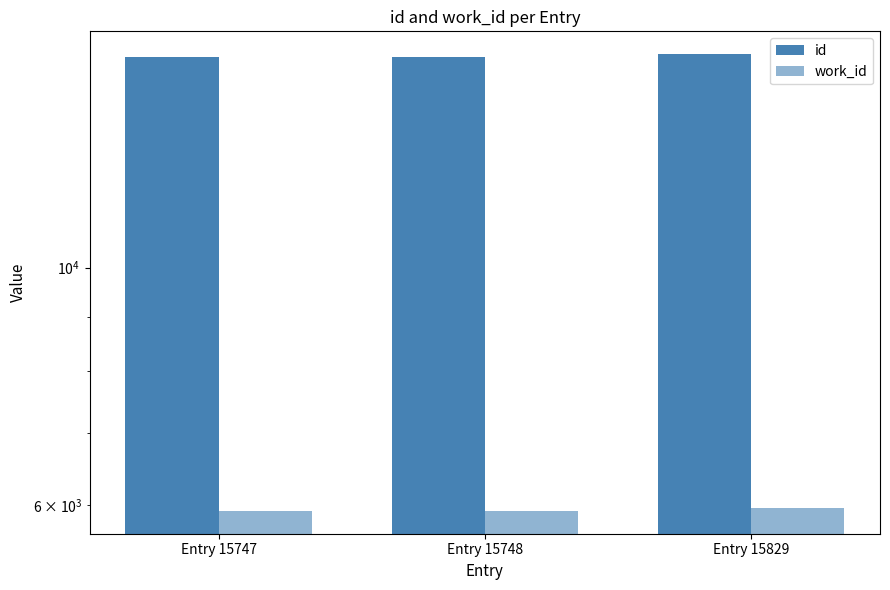

Reading left to right, what are all the values shown in this chart?

id: Entry 15747=15747	Entry 15748=15748	Entry 15829=15829
work_id: Entry 15747=5925	Entry 15748=5925	Entry 15829=5960